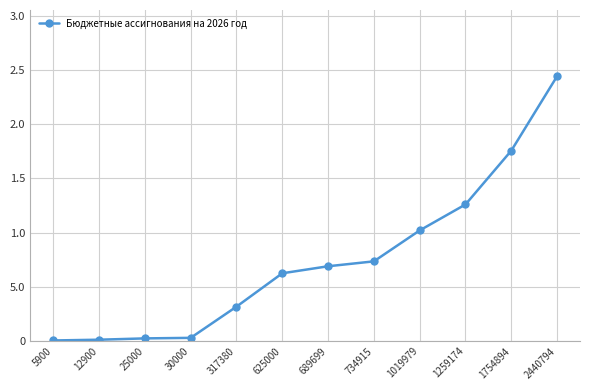

Reading left to right, list all the values displayed in this chart.

5900=5900	12900=12900	25000=25000	30000=30000	317380=317380	625000=625000	689699=689699	734915=734915	1019979=1019979	1259174=1259174	1754894=1754894	2440794=2440794